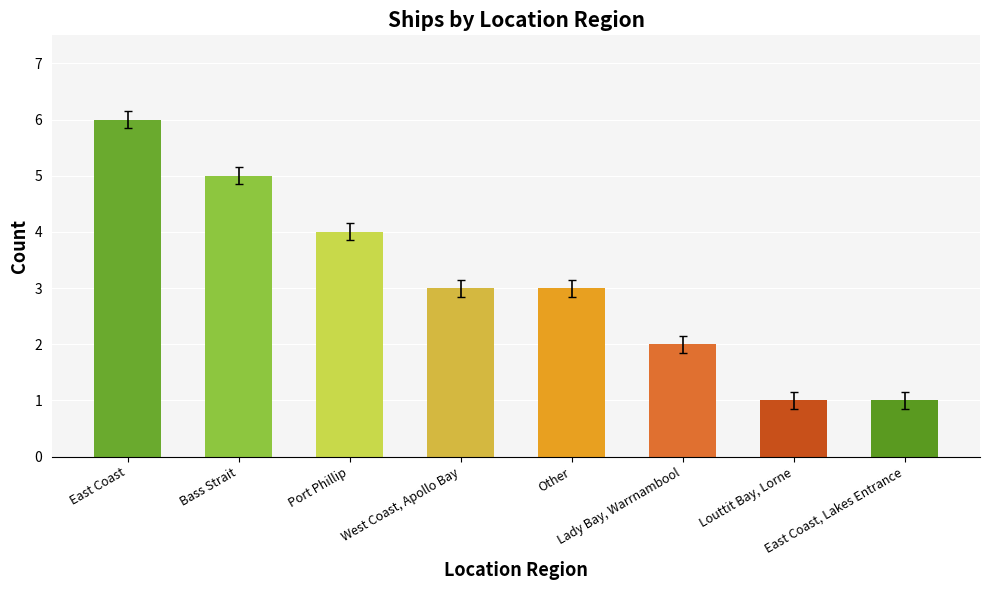

At which label does the data first exceed 3?

East Coast